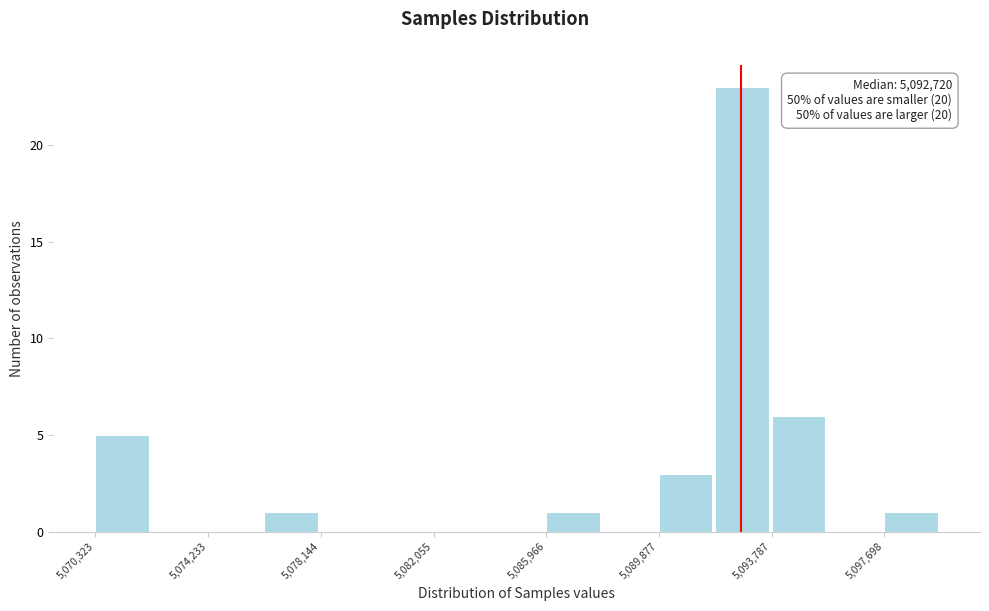

Around what value on the x-axis is the tallest bar? Give the approximate position of its centre, as read against the axis.

5093000